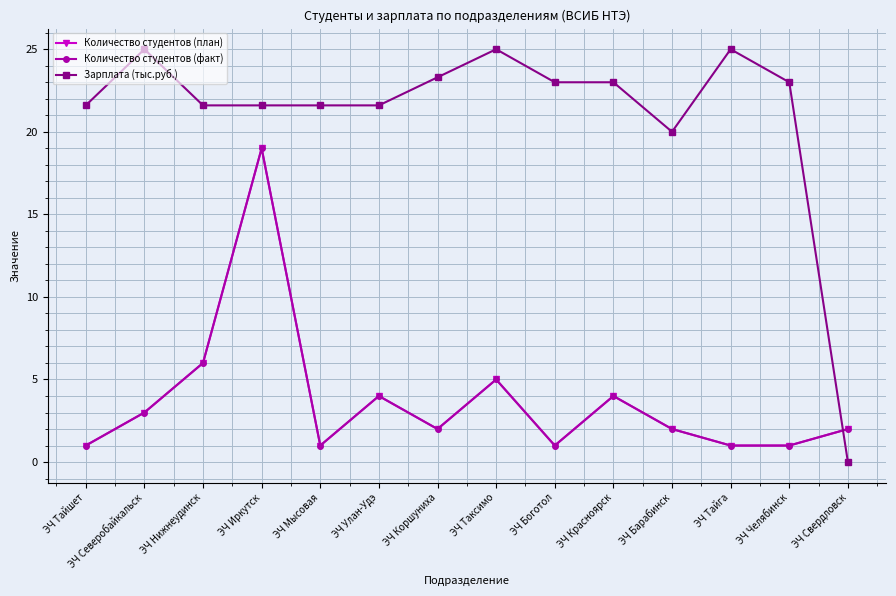

Which series changed the most between ЭЧ Мысовая and ЭЧ Тайга?

Зарплата (тыс.руб.)